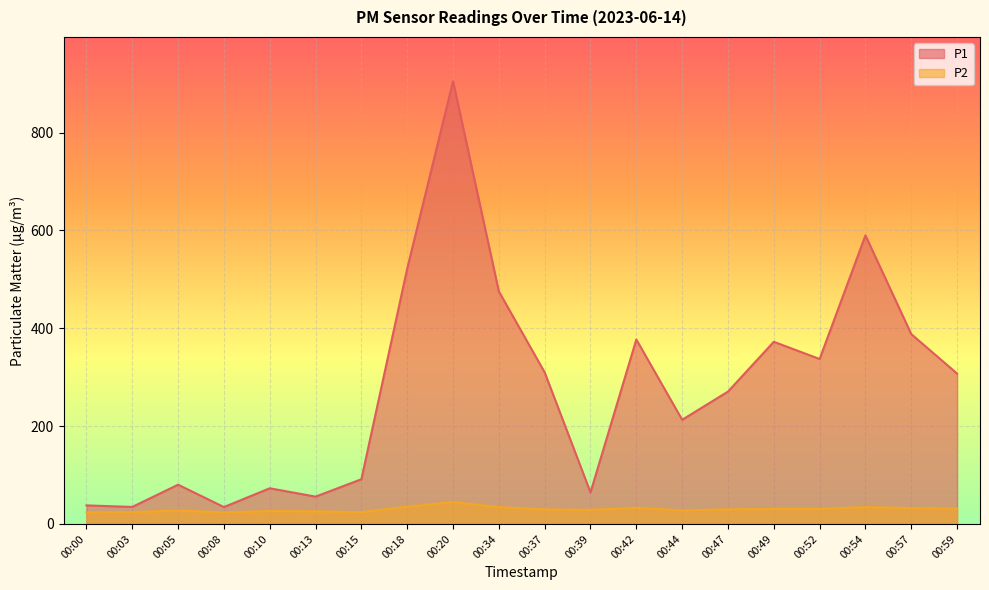

What are all the series names shown in the legend?

P1, P2